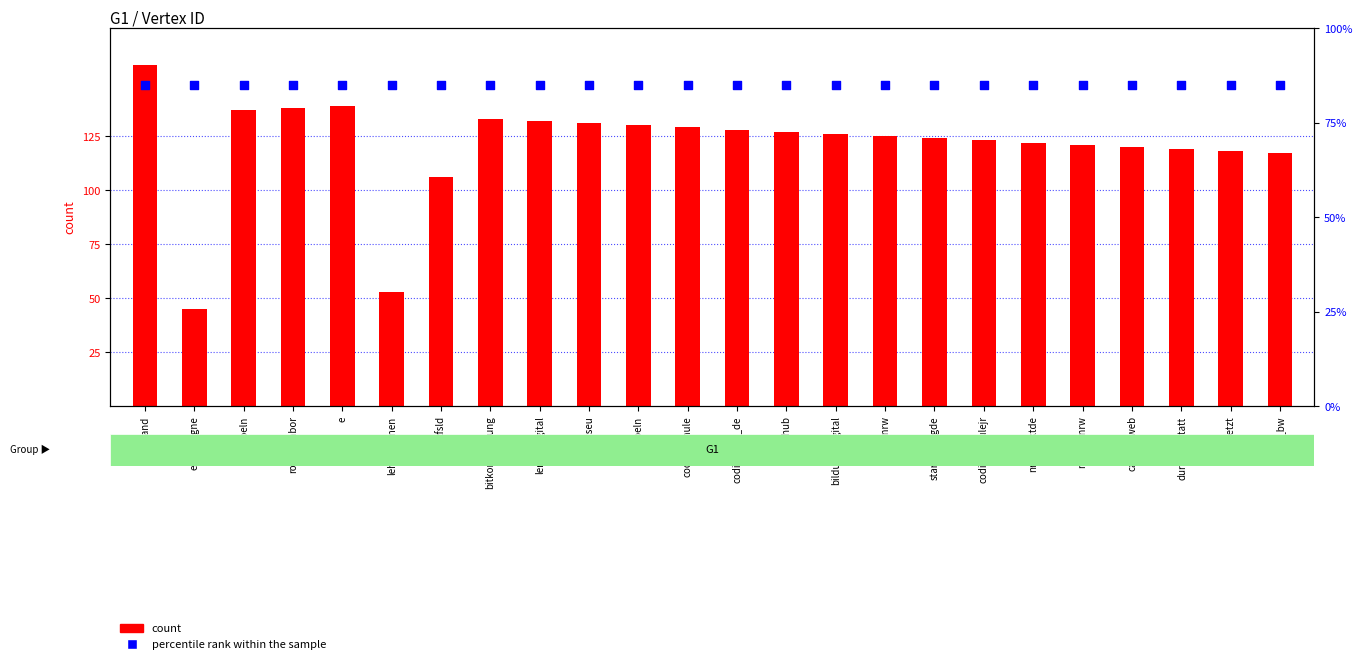

At how many categories does at least one series exceed 140?

1